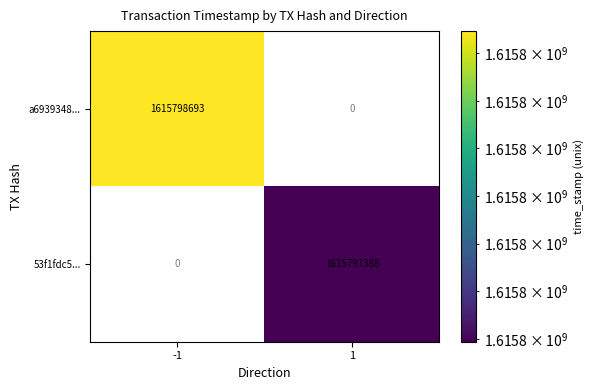

What is the sum of all 53f1fdc5adf80609aa3373258fbd1dafd8d21a5 values?

1615797389